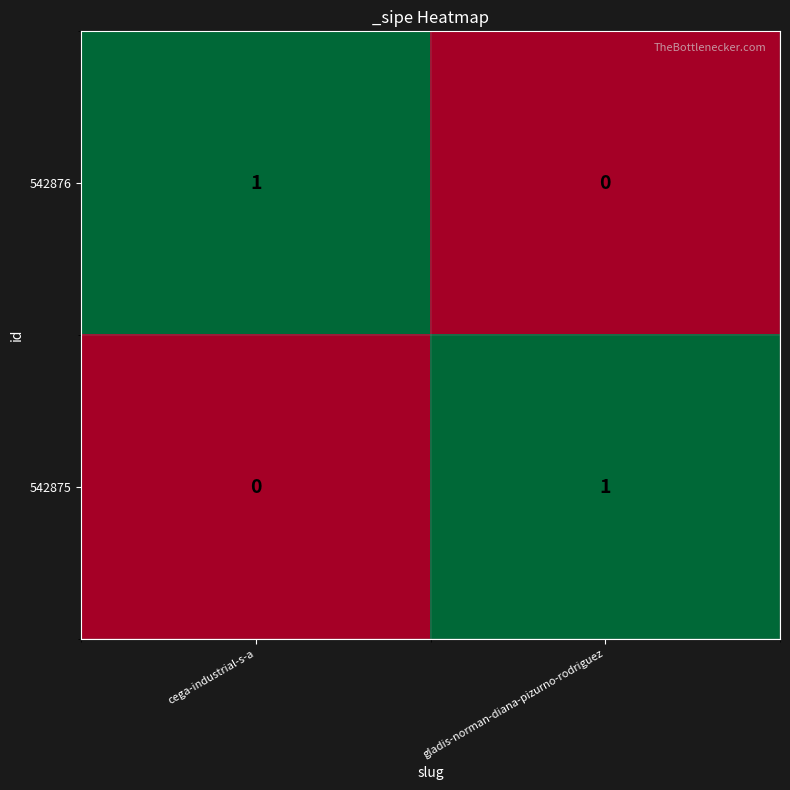

Where is 542875 nearest to the value 0?

cega-industrial-s-a